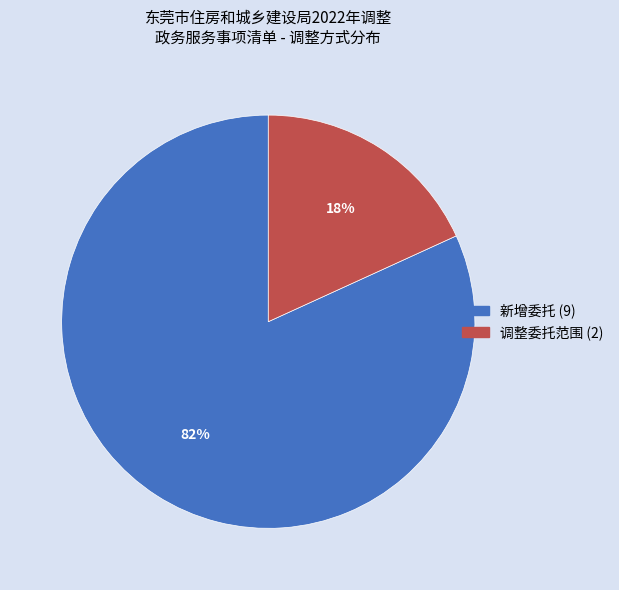

Between 调整委托范围 and 新增委托, which is larger?

新增委托